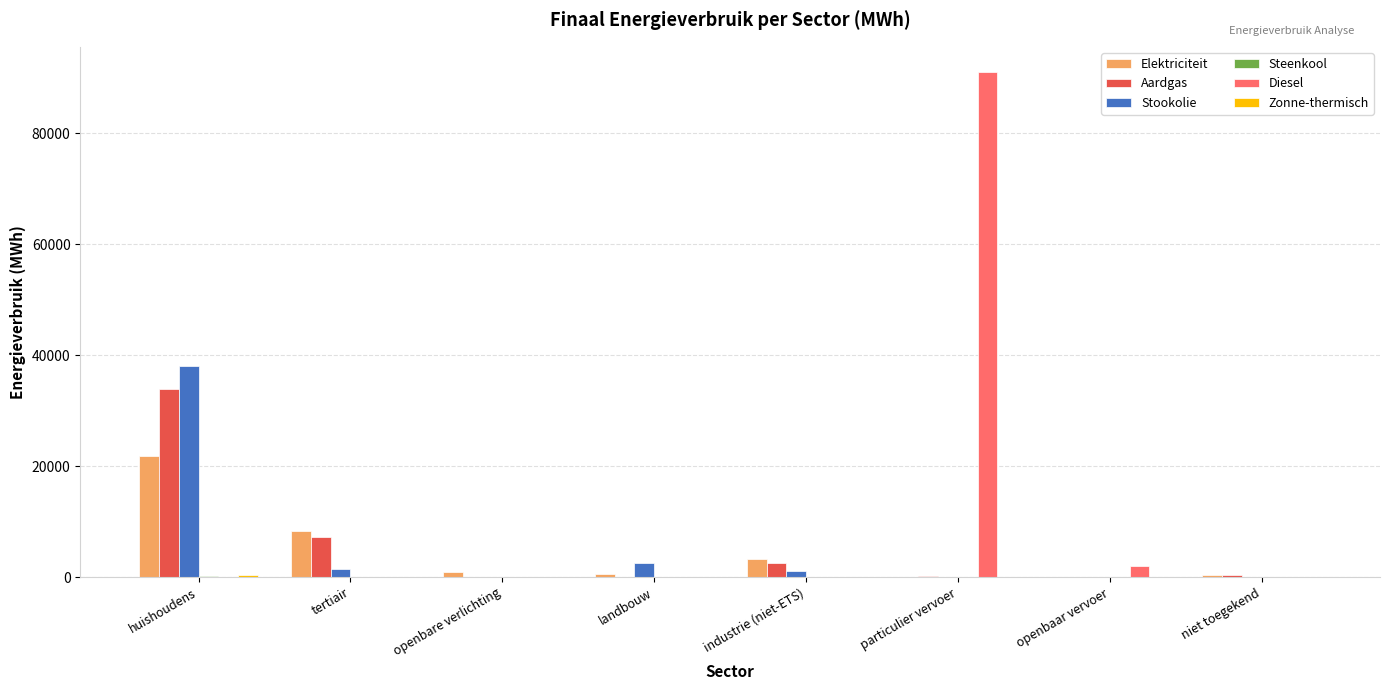

Which series has the largest range (max minus min)?

Diesel